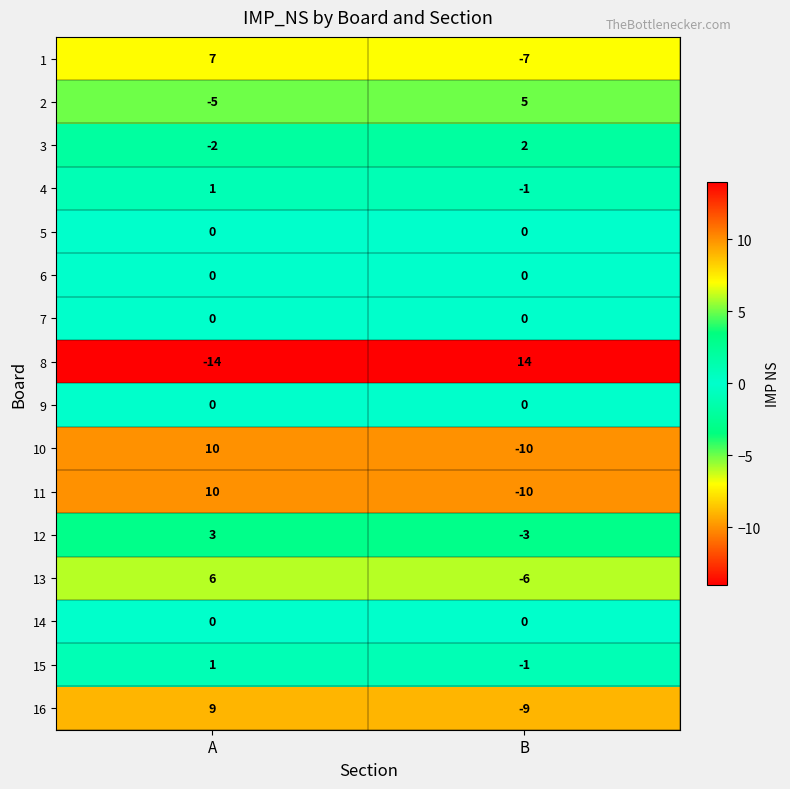

What is the greatest value displayed?

14